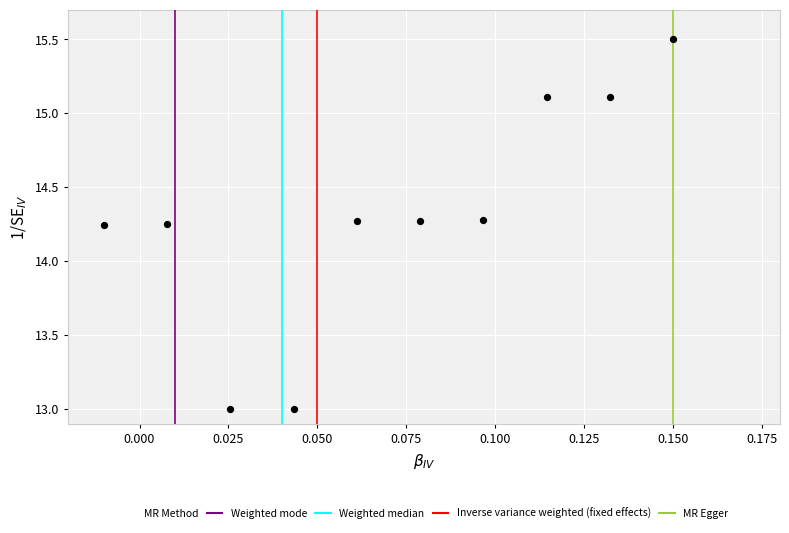

What is the range of Y values (max minus min)?

2.5